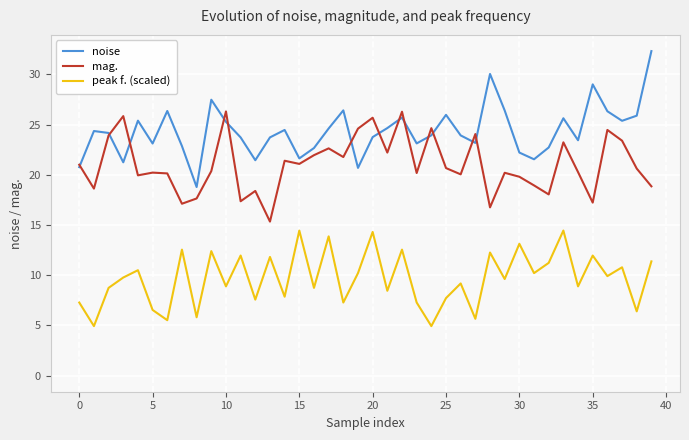

What is the label of the 25th point from the left?

24